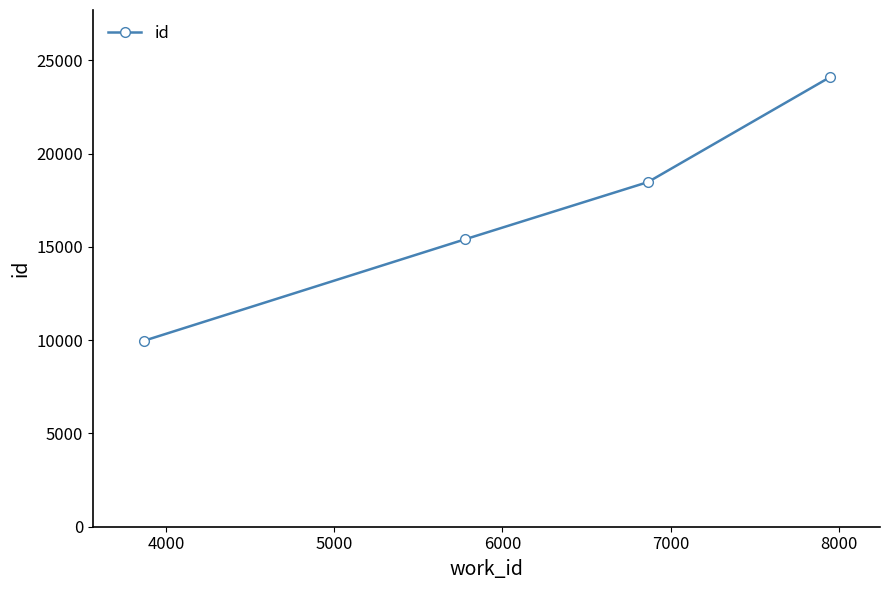

What is the value of the 3rd point from the left?

18475